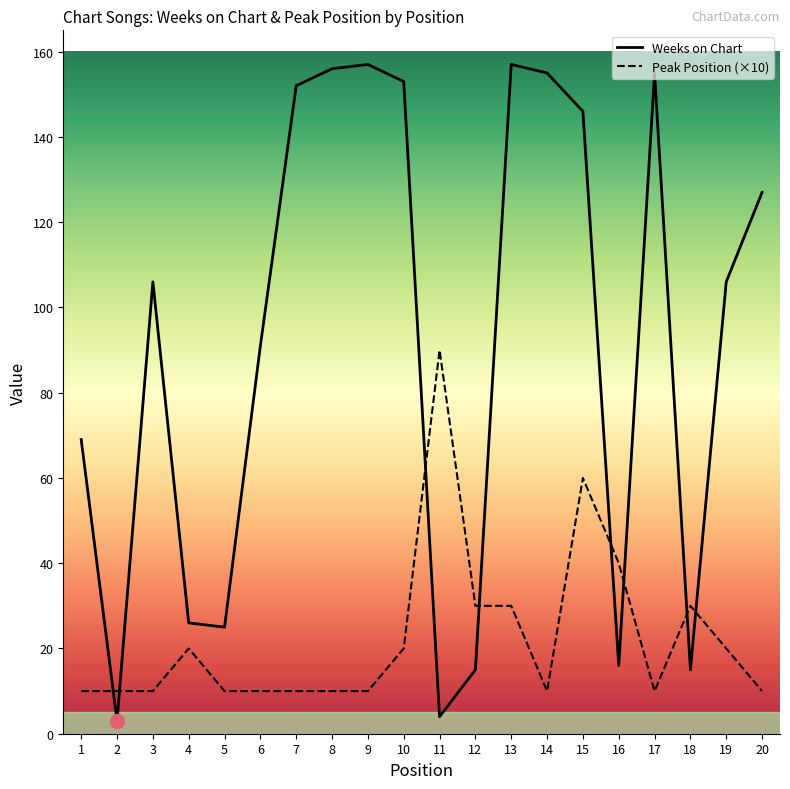

Which category has the highest value in the Peak Position series?

11